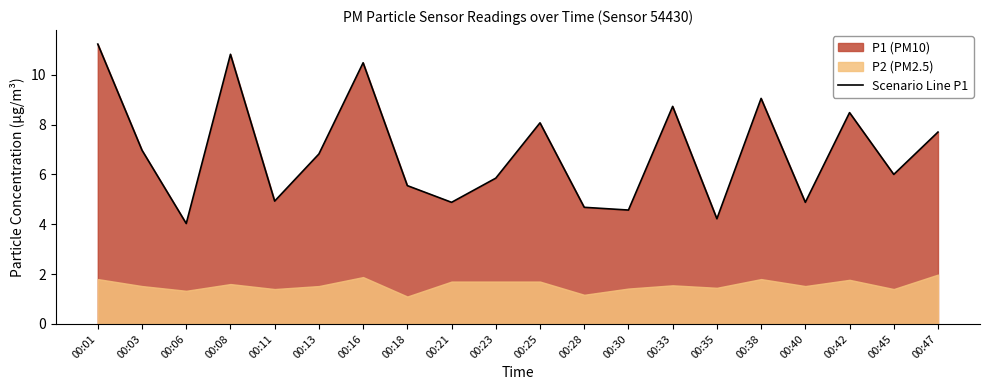

What is the smallest value displayed?

4.0